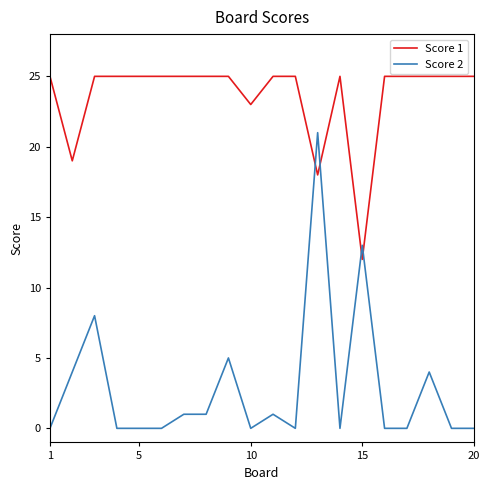

What is the greatest value displayed?

25